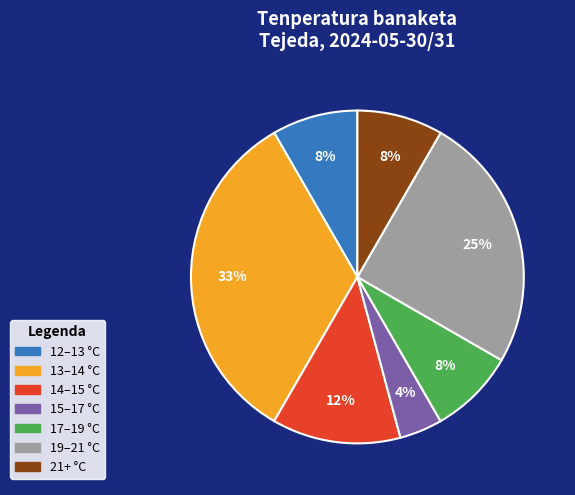

Does any single category account for the majority?

No